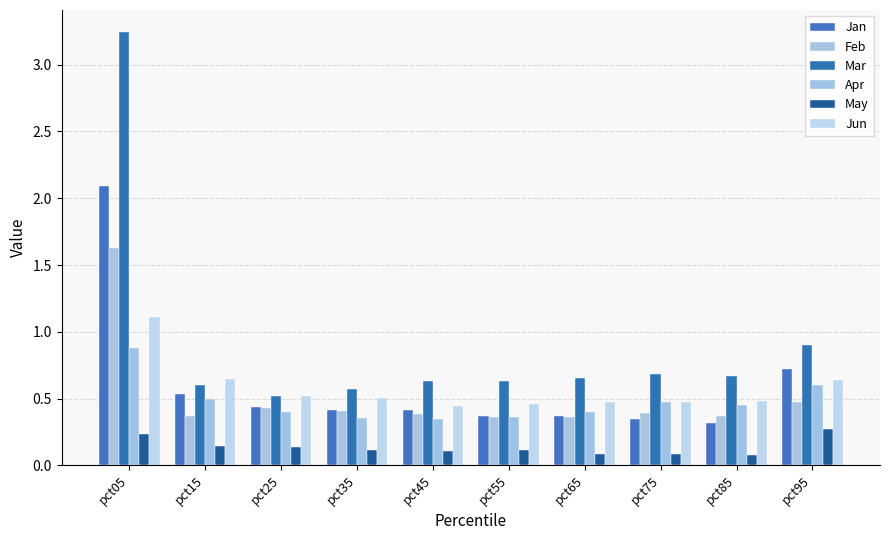

The Mar series shows 0.2 at pct25. True or false?

False